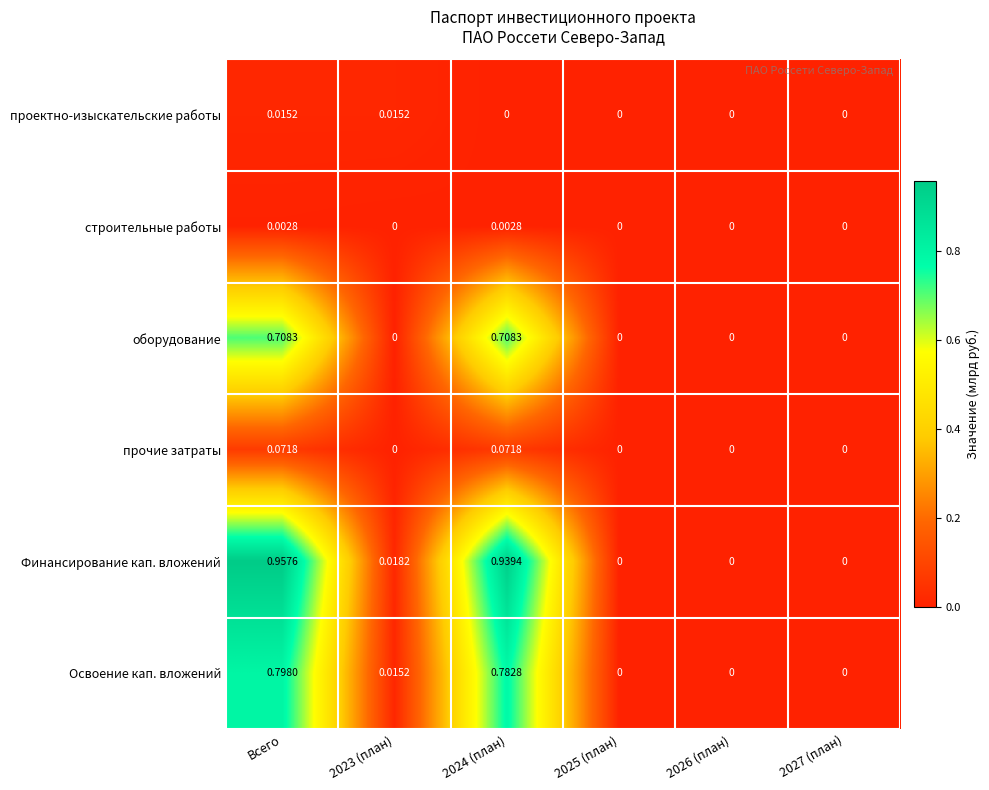

At which category is the sum across all series the highest?

Всего